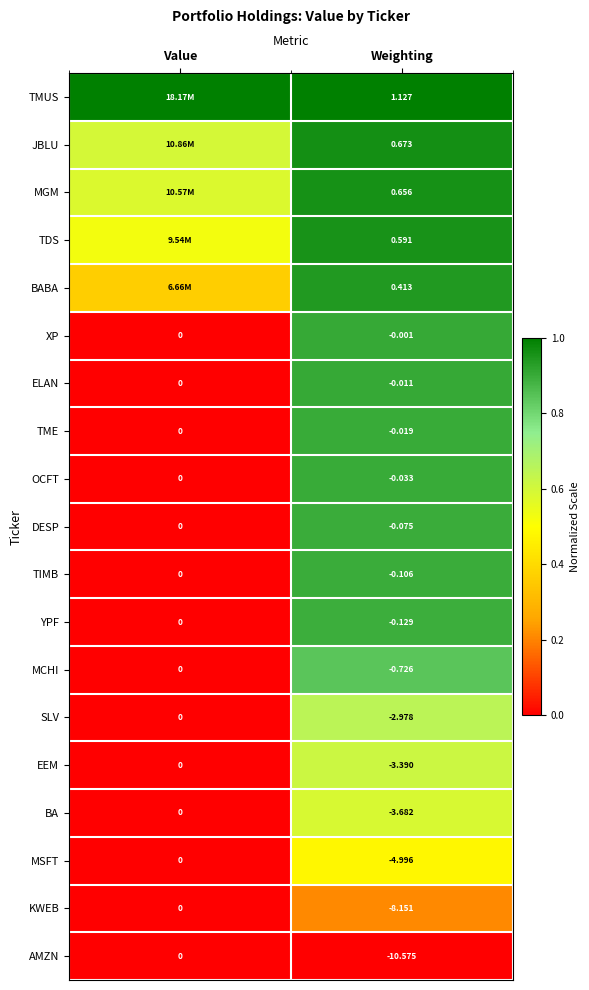

Rank the series at Weighting from lowest to highest value.

AMZN, KWEB, MSFT, BA, EEM, SLV, MCHI, YPF, TIMB, DESP, OCFT, TME, ELAN, XP, BABA, TDS, MGM, JBLU, TMUS